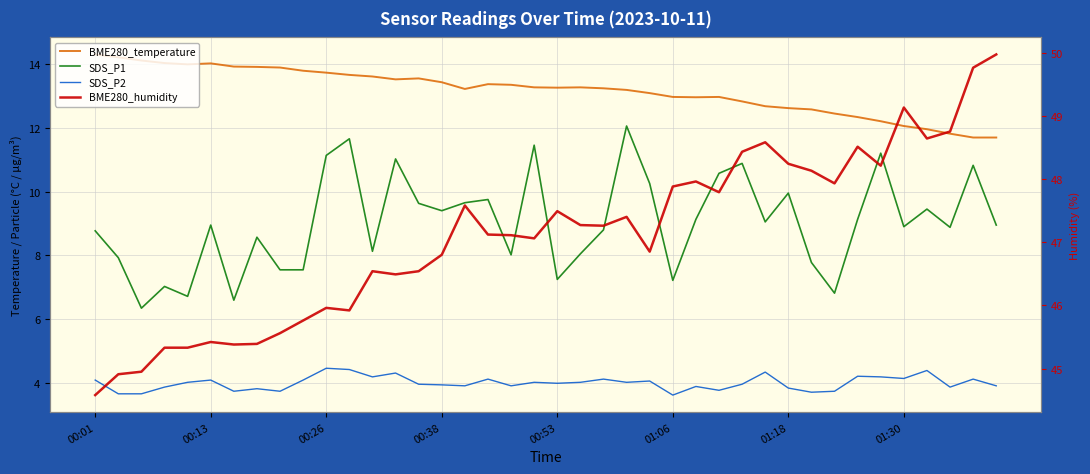

Which series has the widest spread of values?

SDS_P1